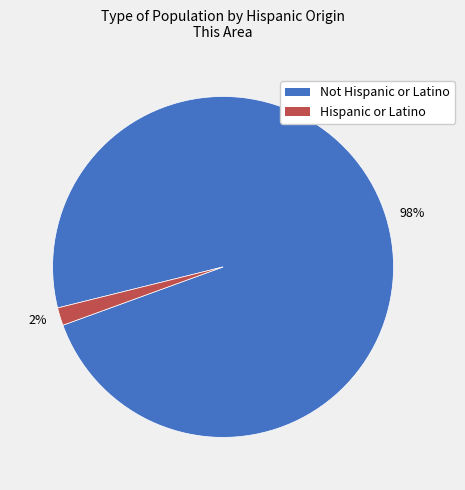

How many segments does this pie chart have?

2